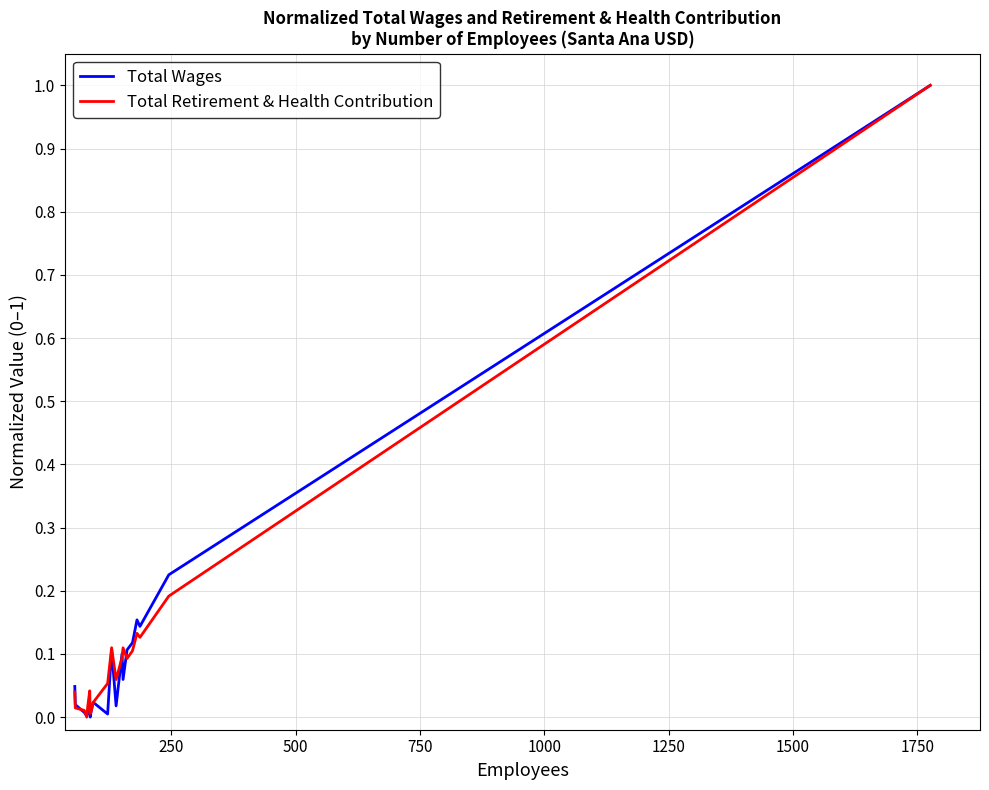

What is the highest value of the Total Wages series?

1.0